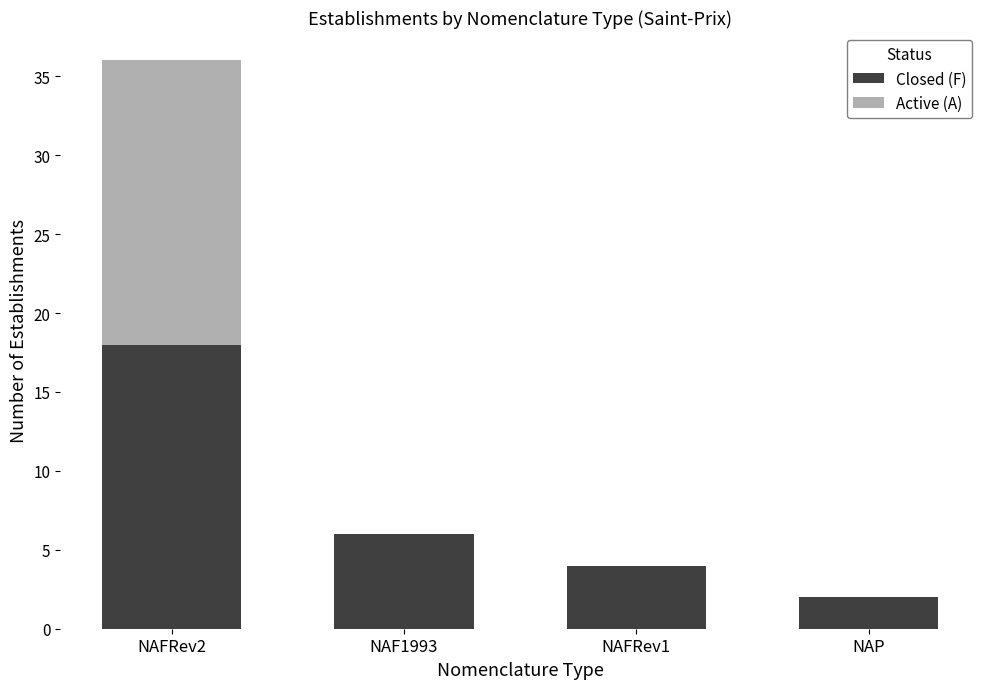

What is the total value across all series at NAFRev1?

4